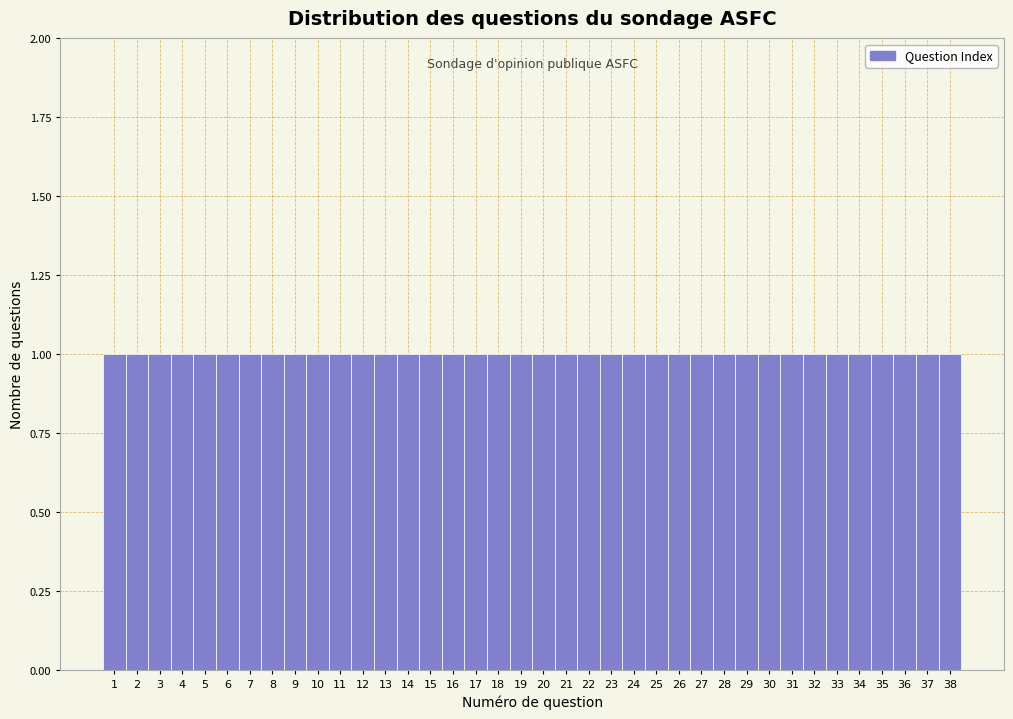

Reading left to right, transcribe this chart: for each bar, give the range it covers on the x-axis and its height. The values are not printed on the chart, so give them approximately, as read against the axis.

0.5 to 1.5: 1
1.5 to 2.5: 1
2.5 to 3.5: 1
3.5 to 4.5: 1
4.5 to 5.5: 1
5.5 to 6.5: 1
6.5 to 7.5: 1
7.5 to 8.5: 1
8.5 to 9.5: 1
9.5 to 10.5: 1
10.5 to 11.5: 1
11.5 to 12.5: 1
12.5 to 13.5: 1
13.5 to 14.5: 1
14.5 to 15.5: 1
15.5 to 16.5: 1
16.5 to 17.5: 1
17.5 to 18.5: 1
18.5 to 19.5: 1
19.5 to 20.5: 1
20.5 to 21.5: 1
21.5 to 22.5: 1
22.5 to 23.5: 1
23.5 to 24.5: 1
24.5 to 25.5: 1
25.5 to 26.5: 1
26.5 to 27.5: 1
27.5 to 28.5: 1
28.5 to 29.5: 1
29.5 to 30.5: 1
30.5 to 31.5: 1
31.5 to 32.5: 1
32.5 to 33.5: 1
33.5 to 34.5: 1
34.5 to 35.5: 1
35.5 to 36.5: 1
36.5 to 37.5: 1
37.5 to 38.5: 1